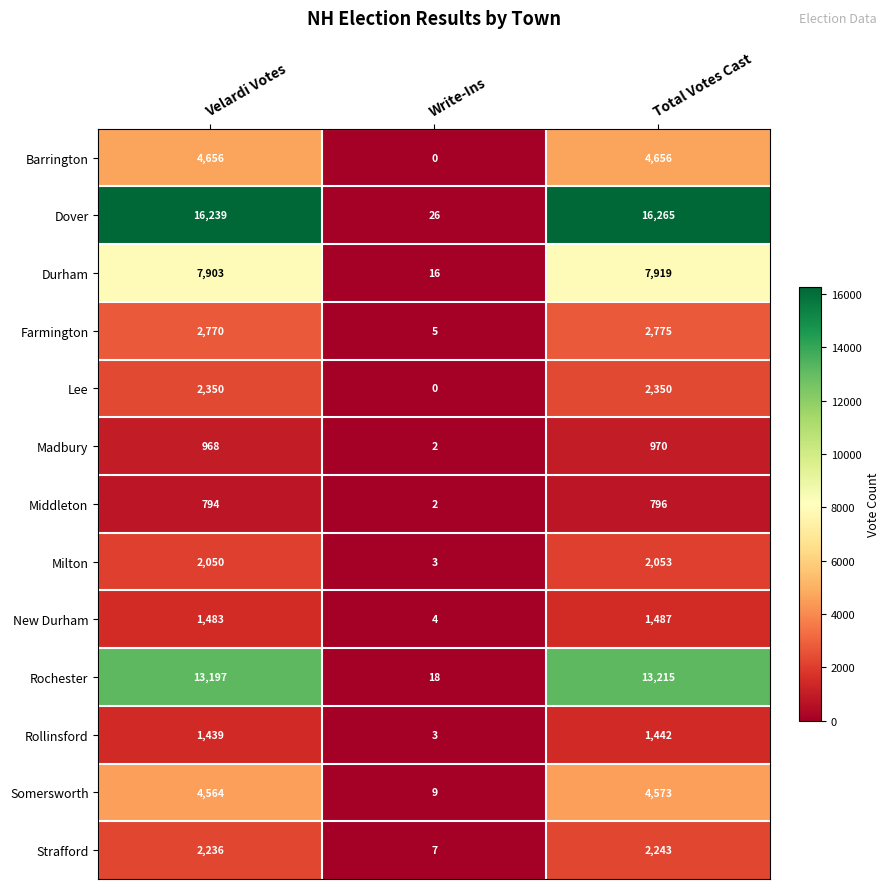

Which series has the largest total across all categories?

Dover